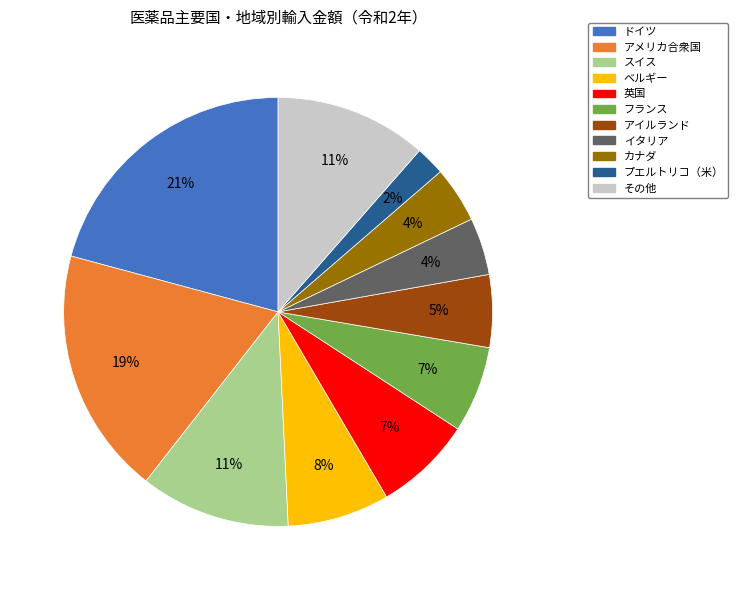

To the nearest percent, what portion does アメリカ合衆国 represent?

19%